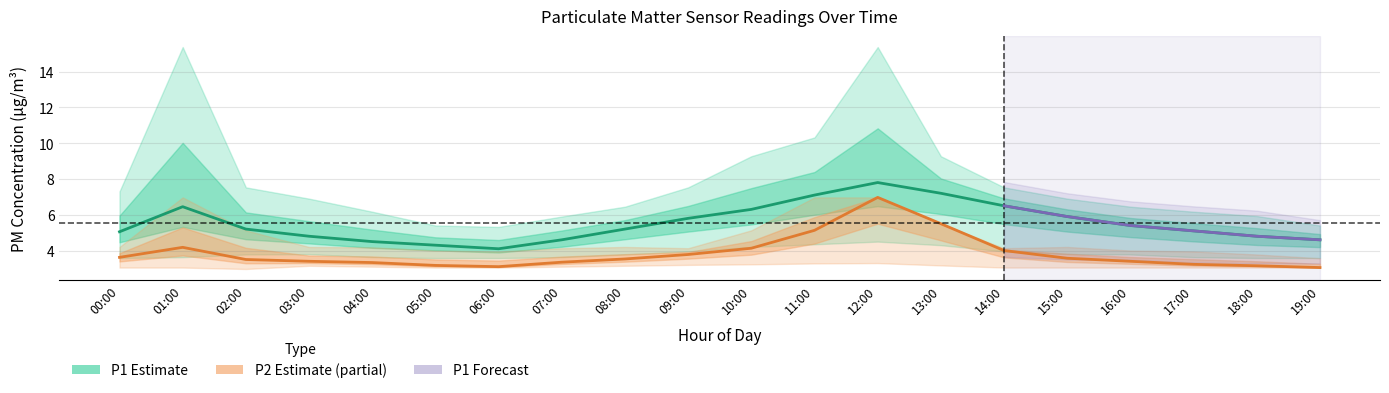

In P2_lower, how many points are lower than both neighbors (excluding endpoints)?

1